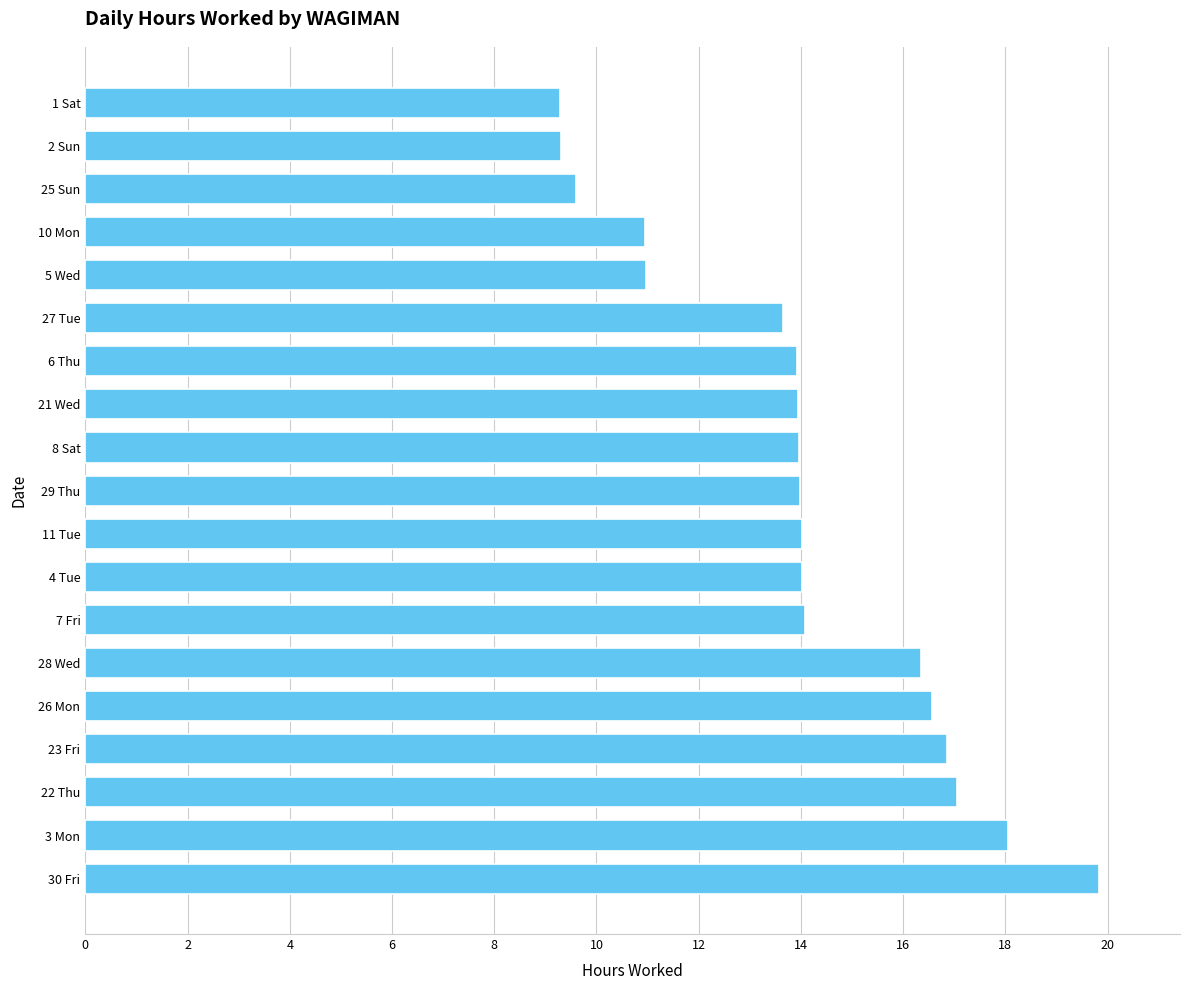

The chart shows a value of 16.4 at 28 Wed. True or false?

True